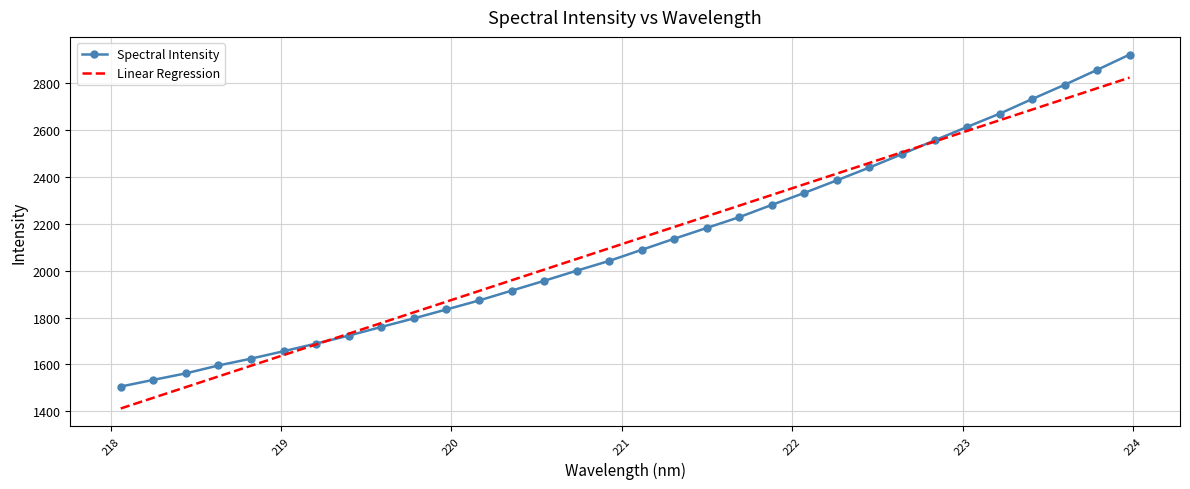

Rank the series by their maximum value, from highest to lowest.

Spectral Intensity, Linear Regression